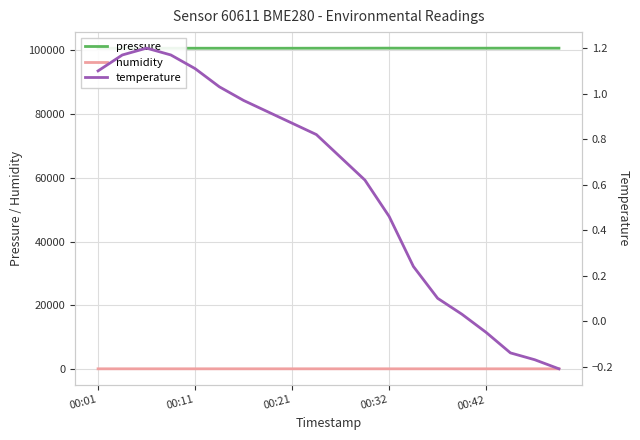

What is the average value of the pressure series?

100653.6